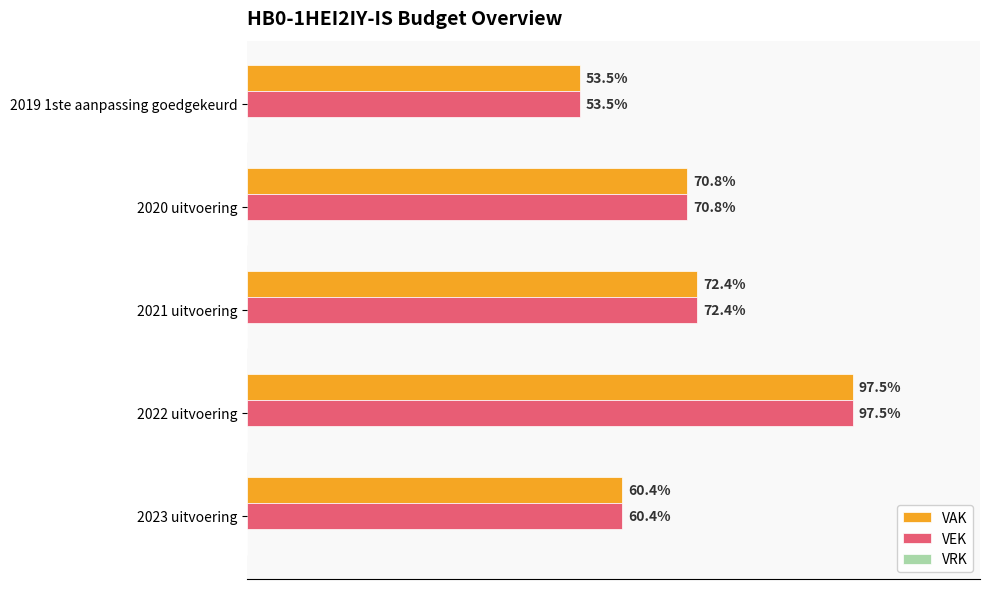

Which series has the largest range (max minus min)?

VAK